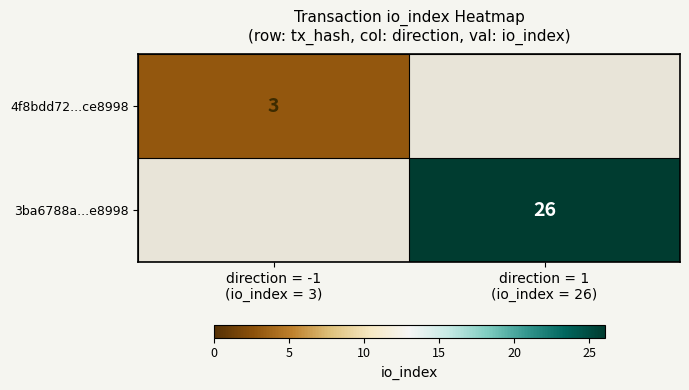

How many positive values does the 3ba6788a...e8998 series have?

1